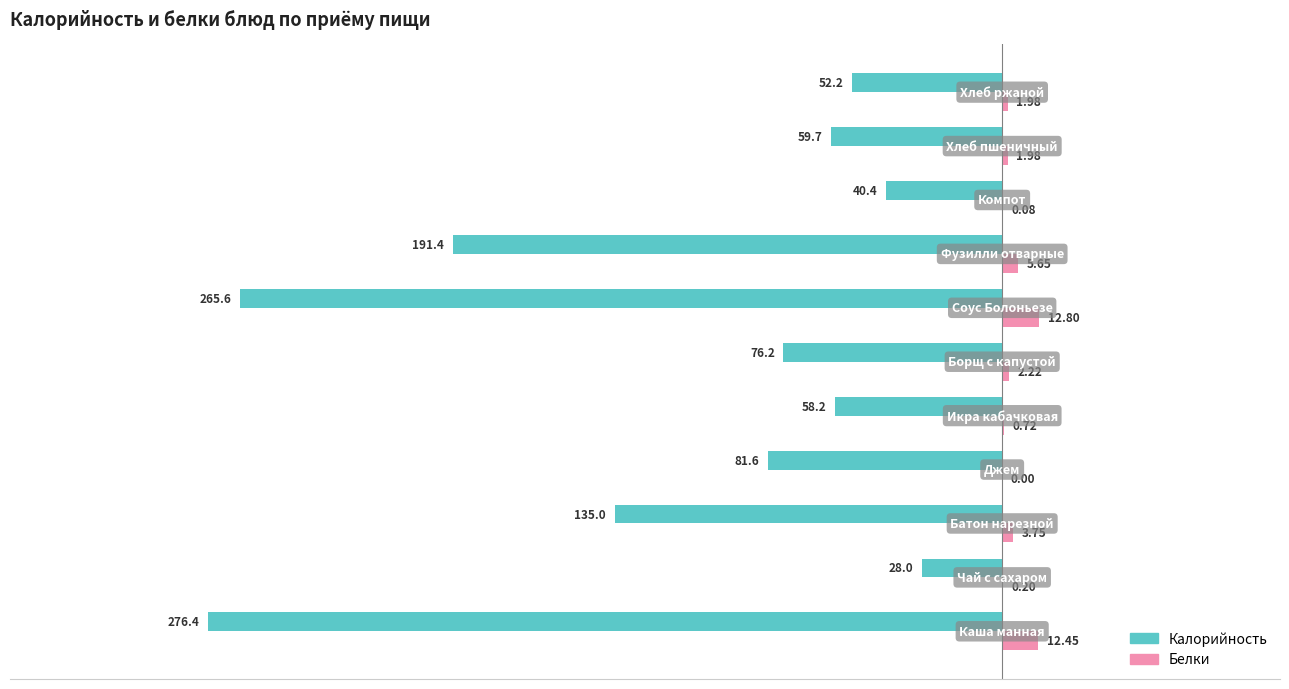

Which series has the largest total across all categories?

Белки